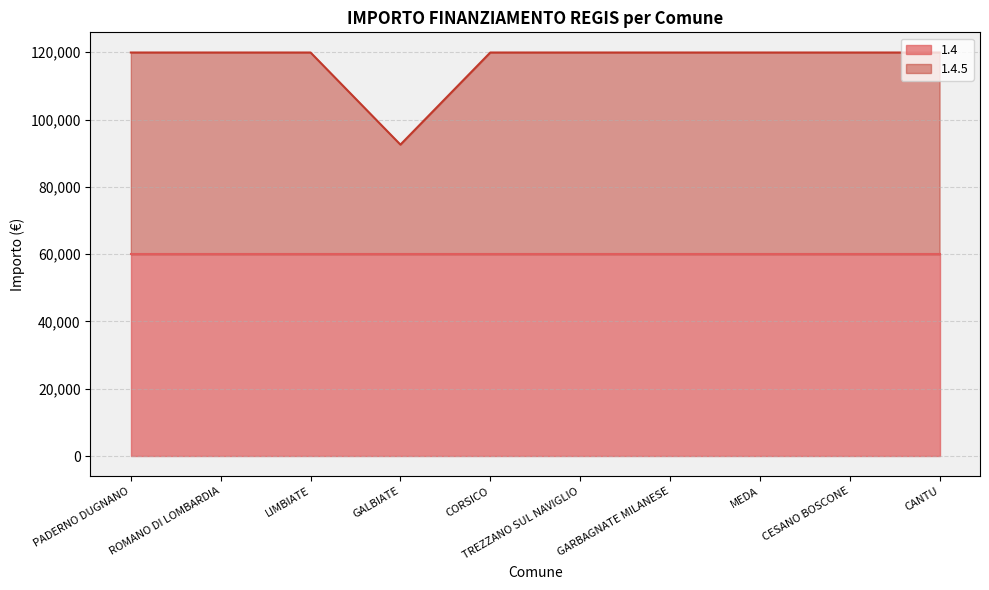

The chart shows a value of 210301 at MEDA. True or false?

False